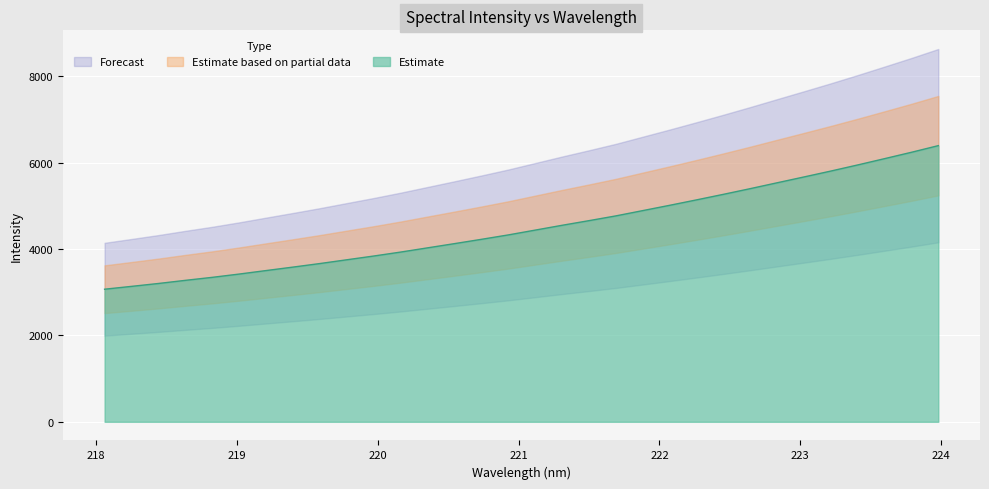

Which category has the highest value across all series?

223.9802